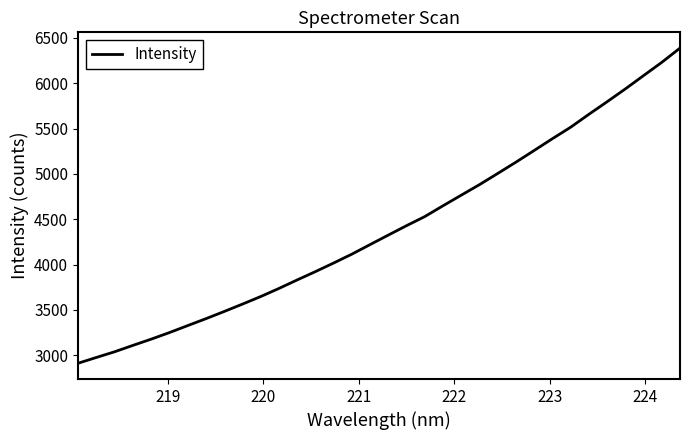

What is the smallest value displayed?

2911.4